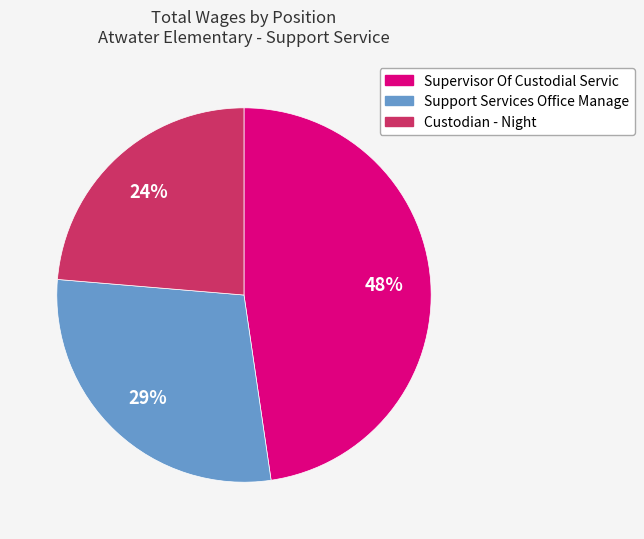

Do Custodian - Night and Support Services Office Manage together represent more than half of the pie?

Yes